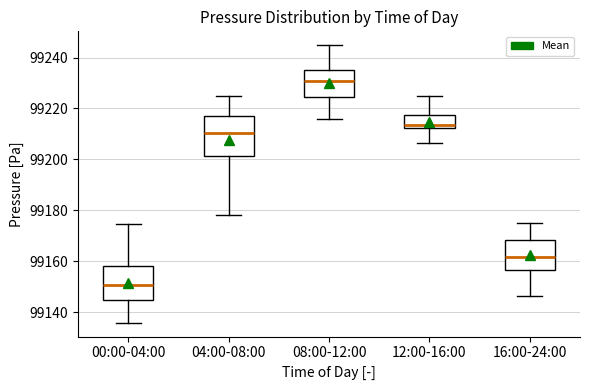

Reading left to right, transcribe this box plot: for each box, give where its median line is, the range the box spans, and where its two whiskers end, as read against the y-axis. The values are not printed on the chart, so give them approximately, as read against the axis.

00:00-04:00: median 99150, box 99144 to 99158, whiskers 99136 to 99174
04:00-08:00: median 99210, box 99202 to 99218, whiskers 99178 to 99224
08:00-12:00: median 99230, box 99224 to 99236, whiskers 99216 to 99244
12:00-16:00: median 99214, box 99212 to 99218, whiskers 99206 to 99224
16:00-24:00: median 99162, box 99156 to 99168, whiskers 99146 to 99174